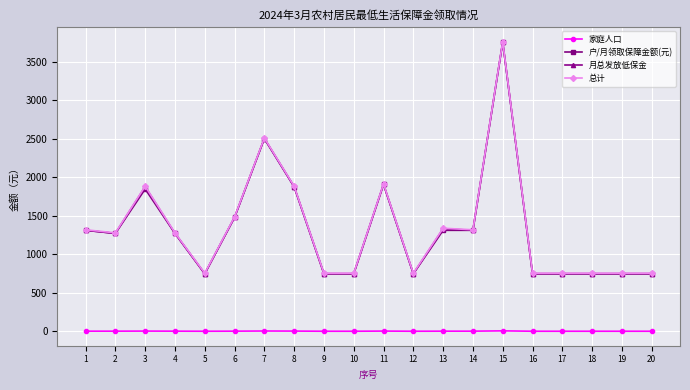

Is the value of 月总发放低保金 at 10 greater than the value of 家庭人口 at 6?

Yes